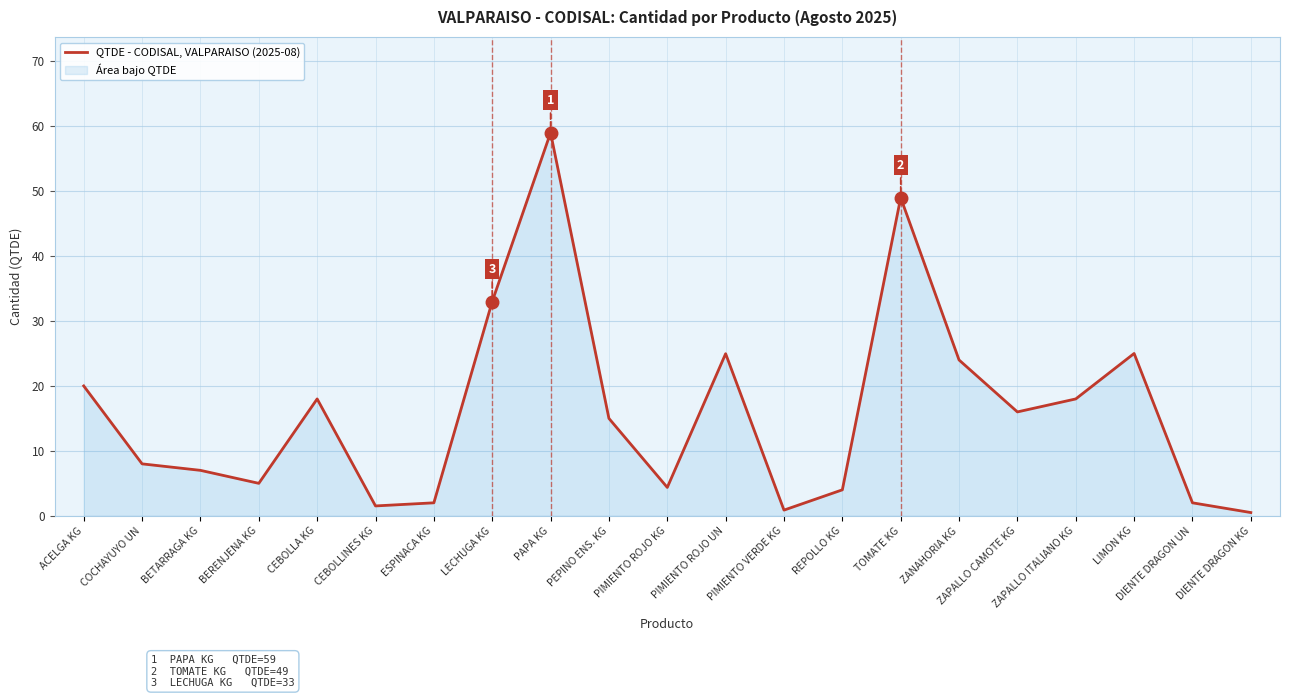

Reading right to left, what are all the values shown in this chart?

DIENTE DRAGON KG=0.5	DIENTE DRAGON UN=2.0	LIMON KG=25.0	ZAPALLO ITALIANO KG=18.0	ZAPALLO CAMOTE KG=16.0	ZANAHORIA KG=24.0	TOMATE KG=49.0	REPOLLO KG=4.0	PIMIENTO VERDE KG=0.9	PIMIENTO ROJO UN=25.0	PIMIENTO ROJO KG=4.4	PEPINO ENS. KG=15.0	PAPA KG=59.0	LECHUGA KG=33.0	ESPINACA KG=2.0	CEBOLLINES KG=1.5	CEBOLLA KG=18.0	BERENJENA KG=5.0	BETARRAGA KG=7.0	COCHAYUYO UN=8.0	ACELGA KG=20.0